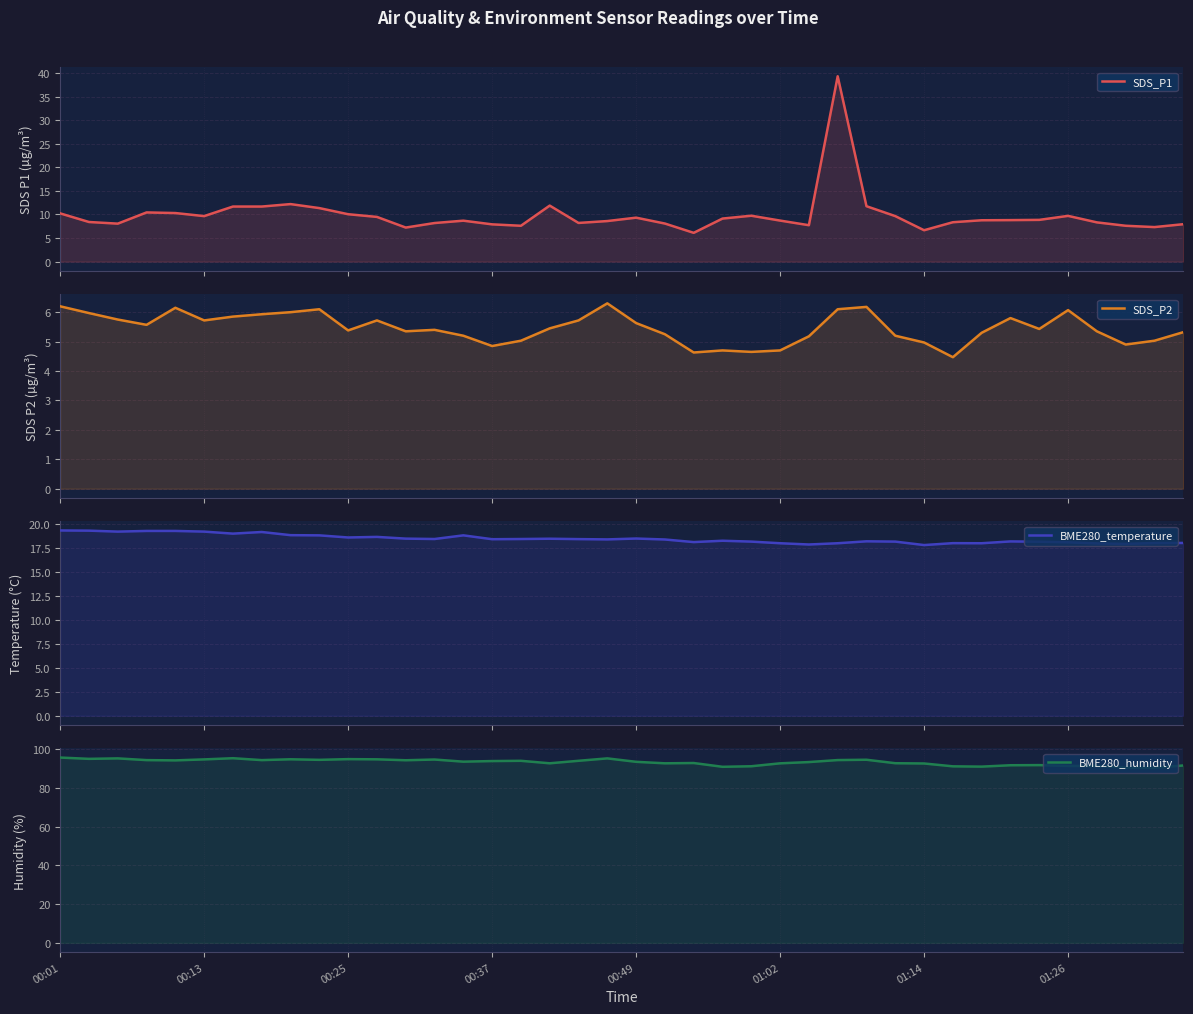

What is the maximum value for SDS_P2?

6.3